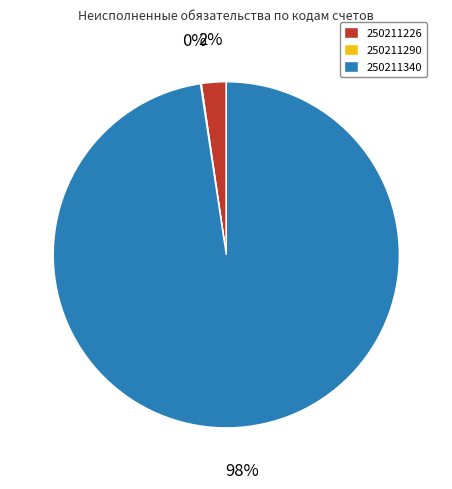

Is there a majority slice in this chart?

Yes